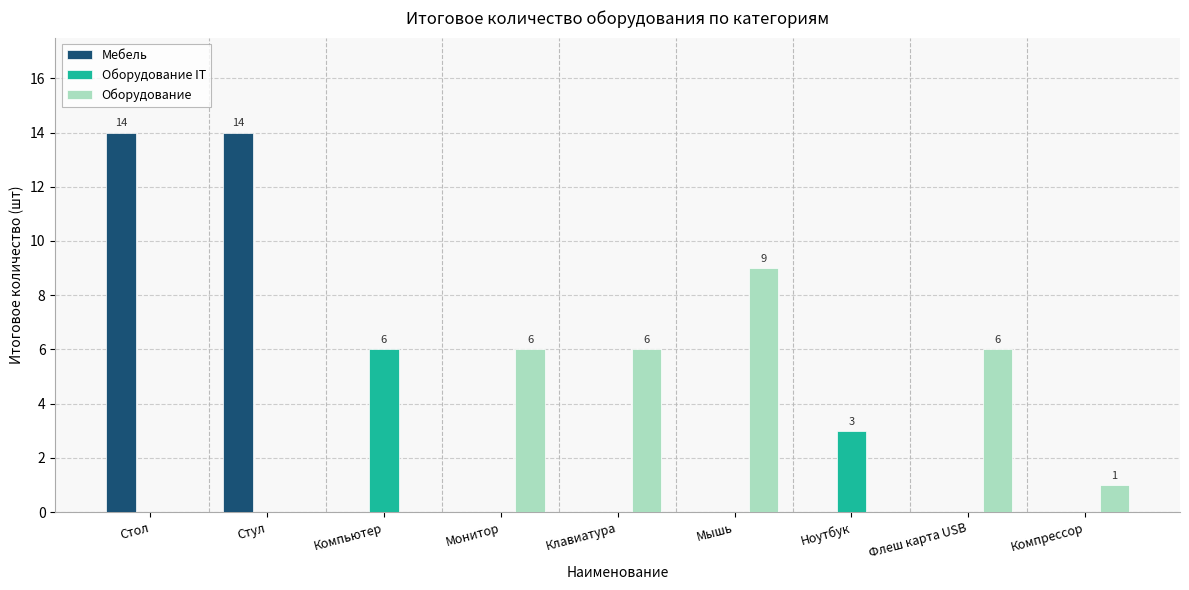

Is the value of Оборудование IT at Компьютер greater than the value of Оборудование at Ноутбук?

Yes